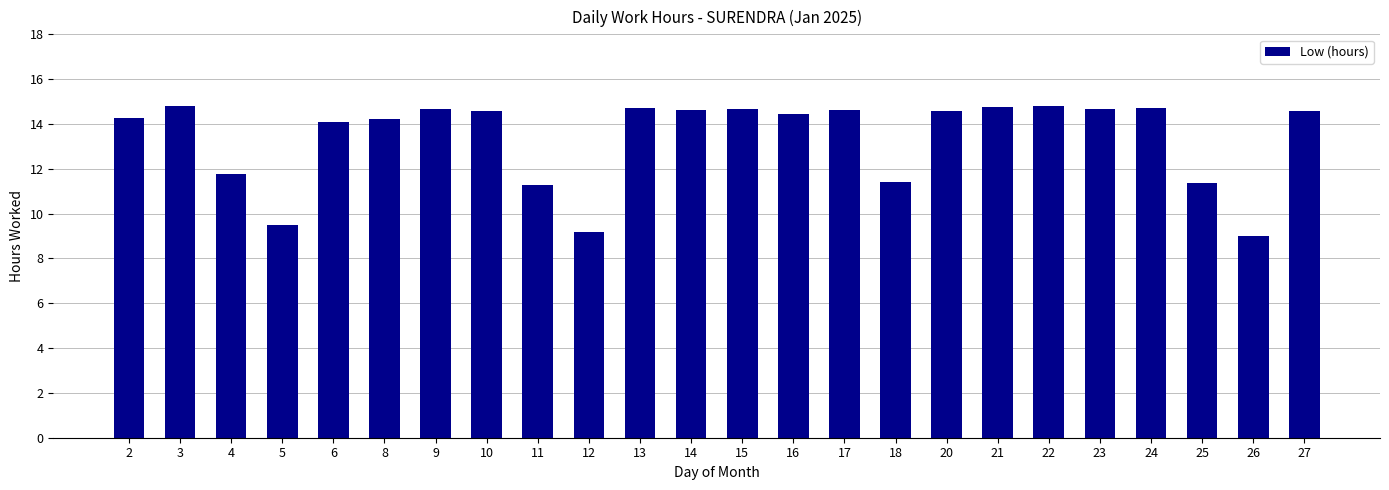

The value at 13 is 14.7. True or false?

True